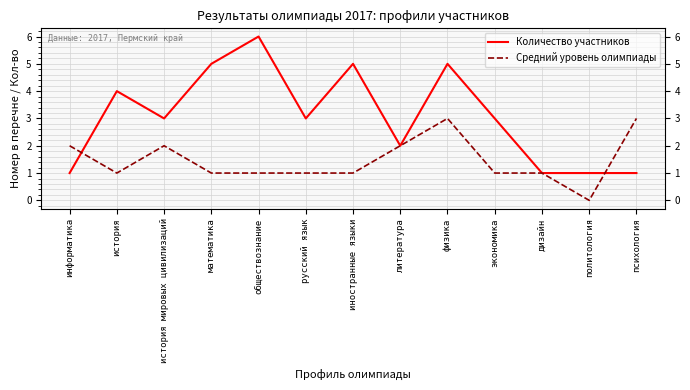

Which label corresponds to the smallest value in the chart?

политология